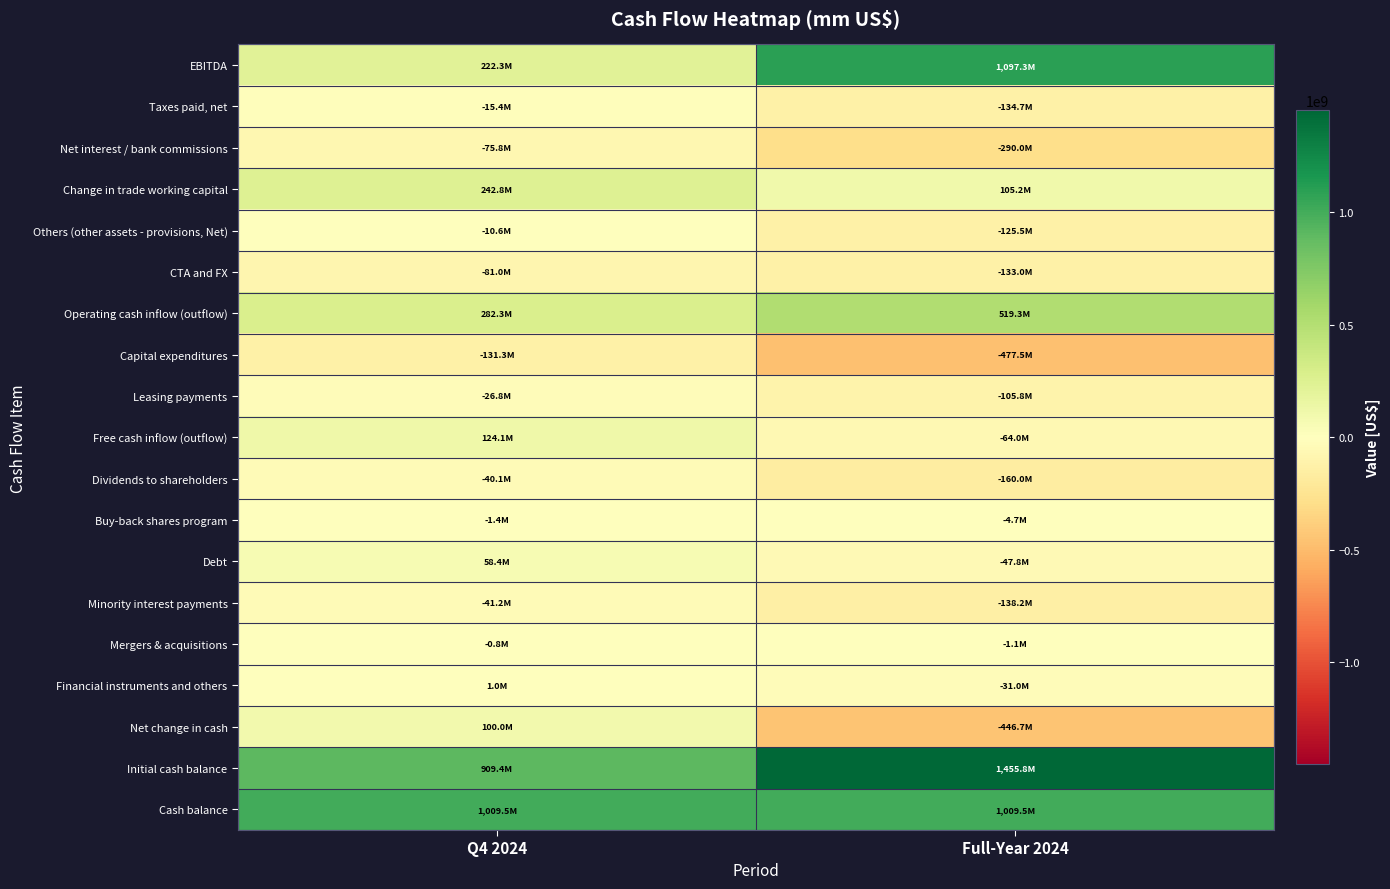

Which has a higher value, Q4 2024 or Full-Year 2024?

Full-Year 2024